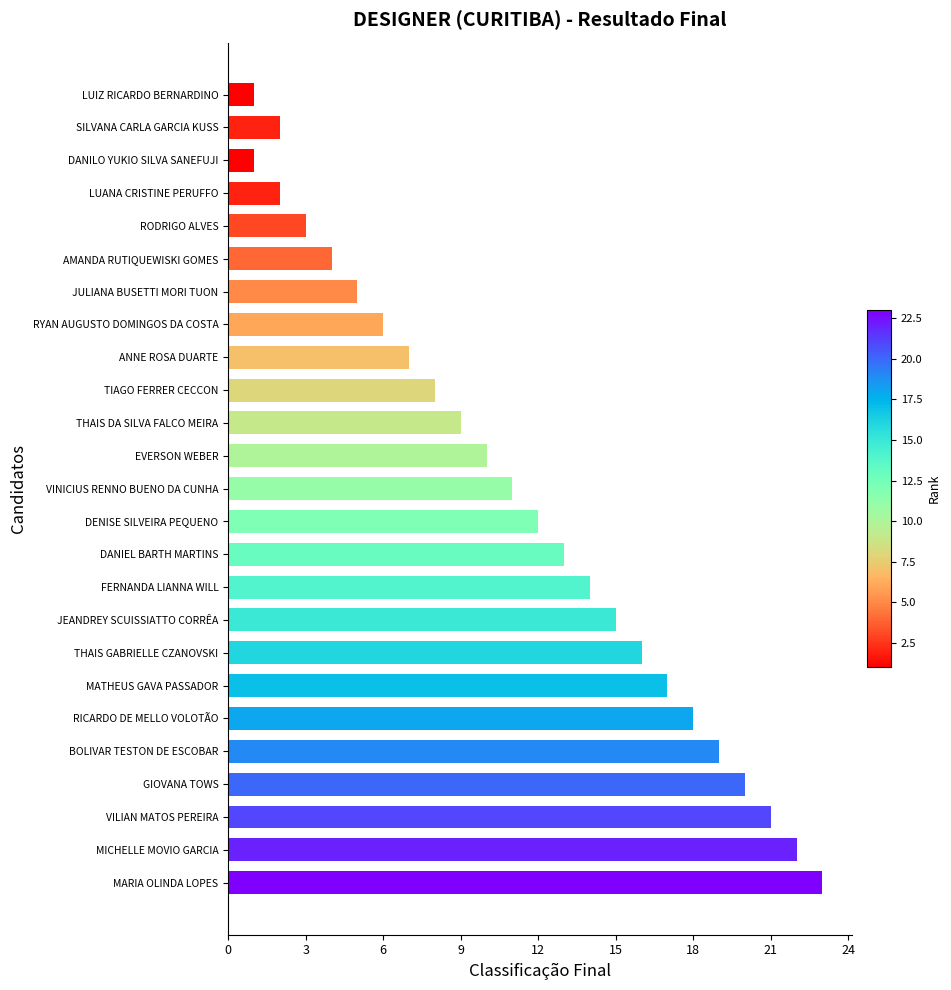

What is the change in value from DANILO YUKIO SILVA SANEFUJI to BOLIVAR TESTON DE ESCOBAR?

+18